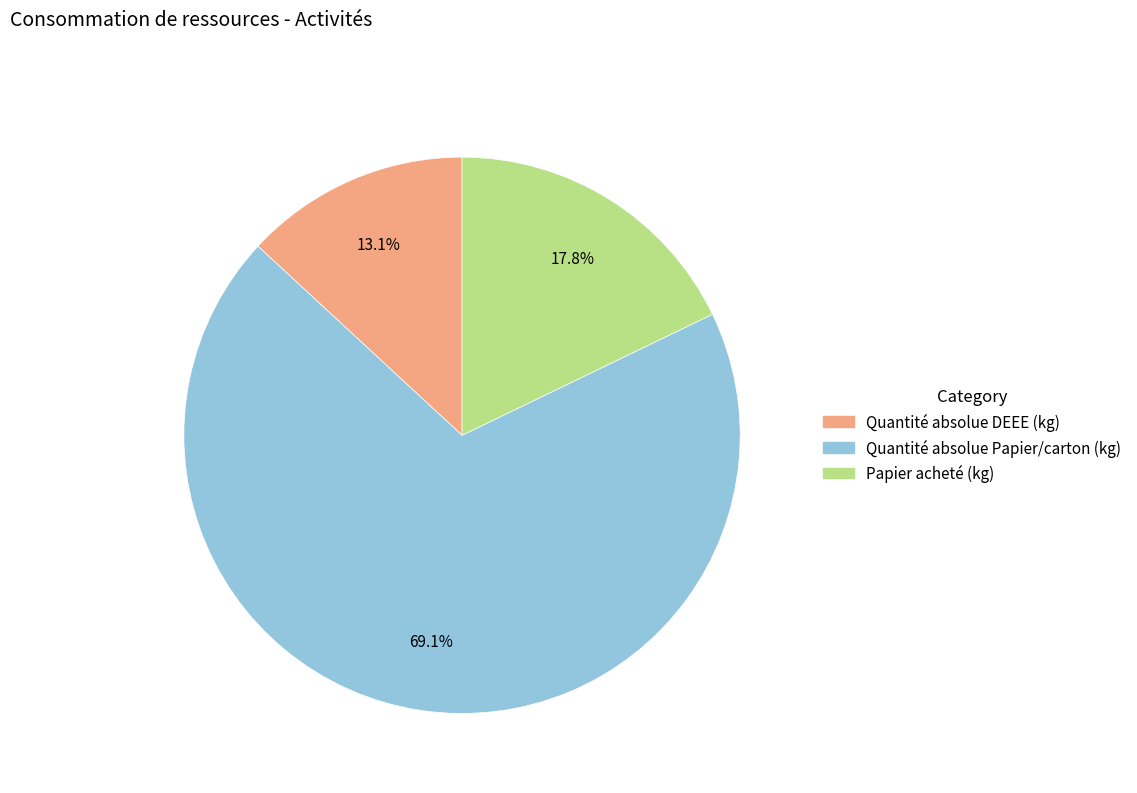

Which slice is the smallest?

Quantité absolue DEEE (kg)